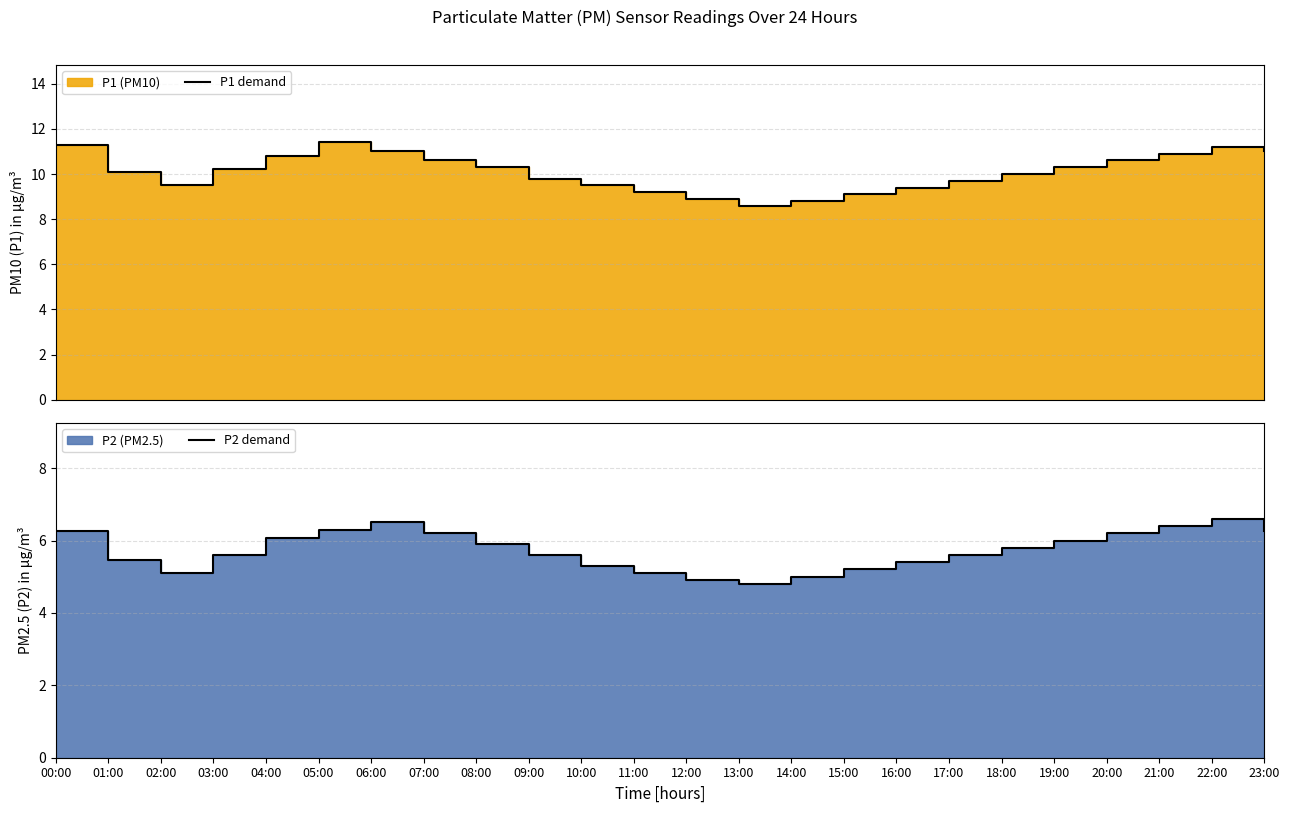

At which label does P2 demand first exceed 5?

00:00